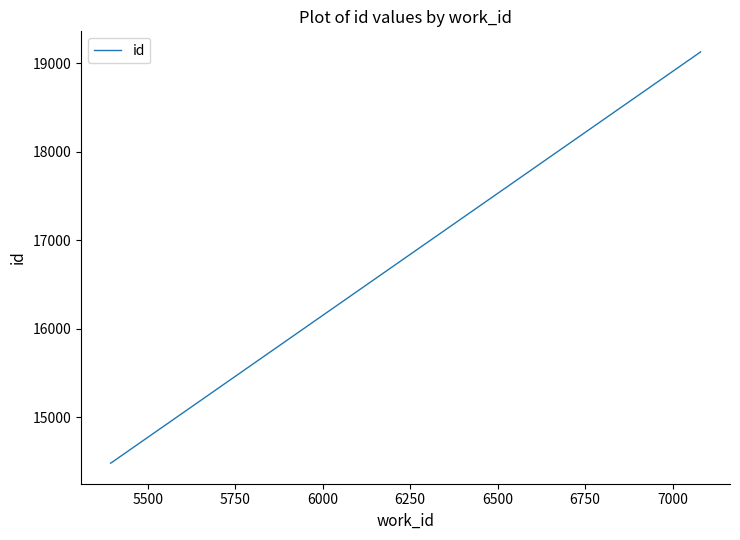

Which has a higher value, 5500 or 6000?

6000